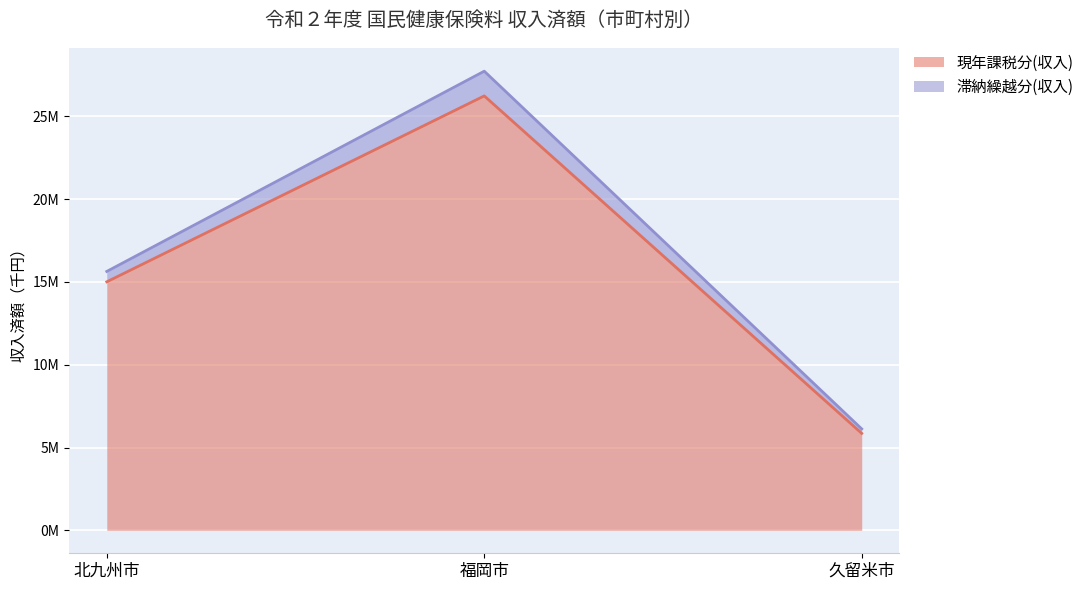

Where is 現年課税分(収入) nearest to the value 16047928?

北九州市